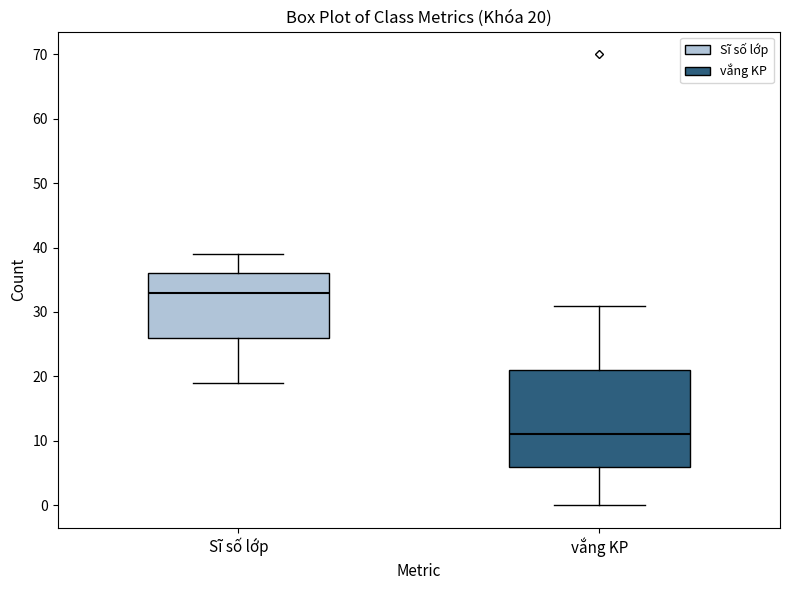

Which box has the highest median line?

Sĩ số lớp